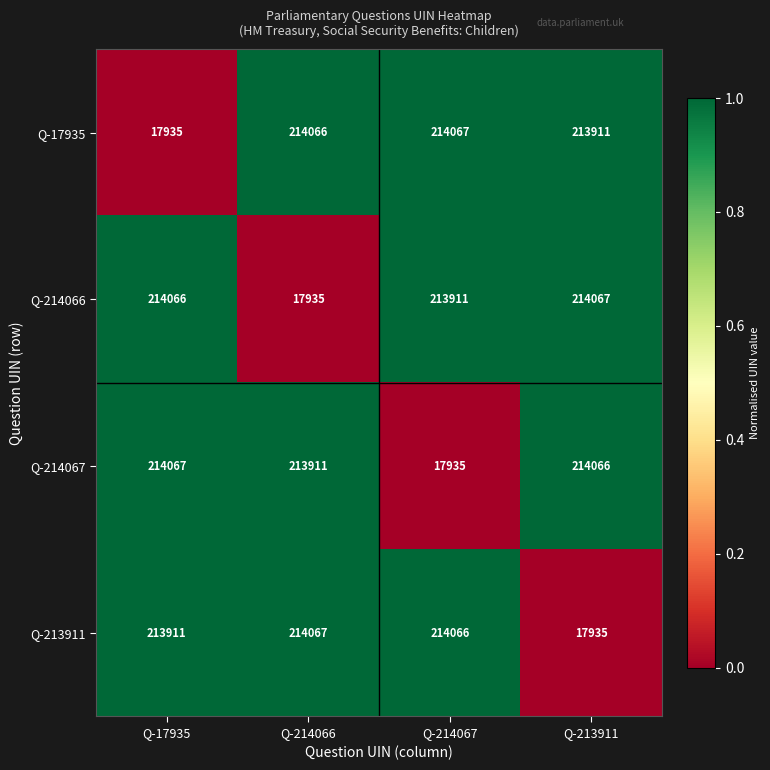

Reading left to right, what are all the values shown in this chart?

Q-17935: Q-17935=17935	Q-214066=214066	Q-214067=214067	Q-213911=213911
Q-214066: Q-17935=214066	Q-214066=17935	Q-214067=213911	Q-213911=214067
Q-214067: Q-17935=214067	Q-214066=213911	Q-214067=17935	Q-213911=214066
Q-213911: Q-17935=213911	Q-214066=214067	Q-214067=214066	Q-213911=17935